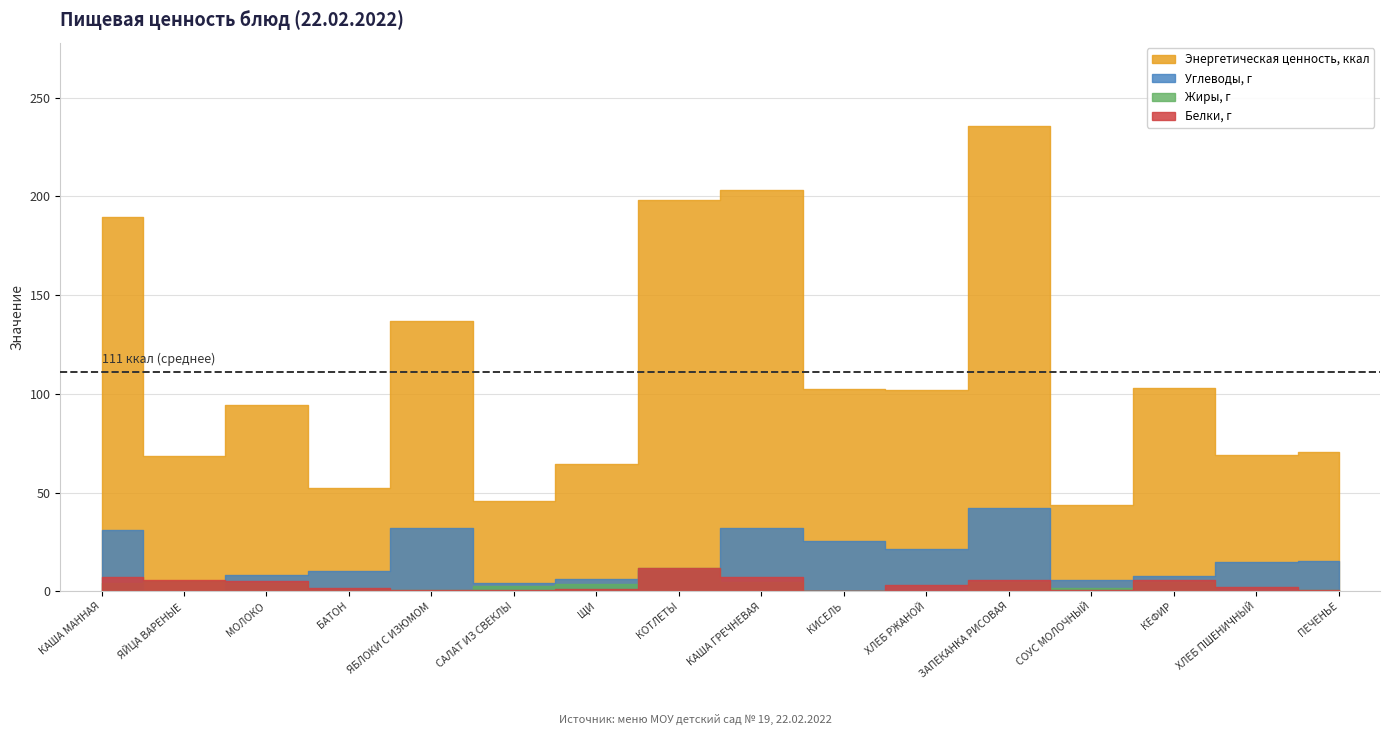

Which label corresponds to the smallest value in the chart?

КИСЕЛЬ